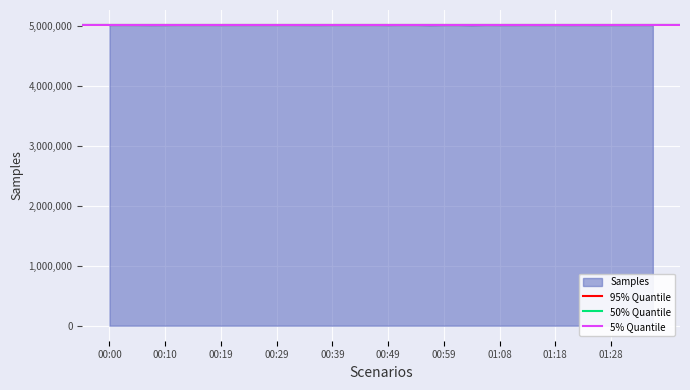

At 00:00, list the series in order from smallest to largest.

5% Quantile, 50% Quantile, 95% Quantile